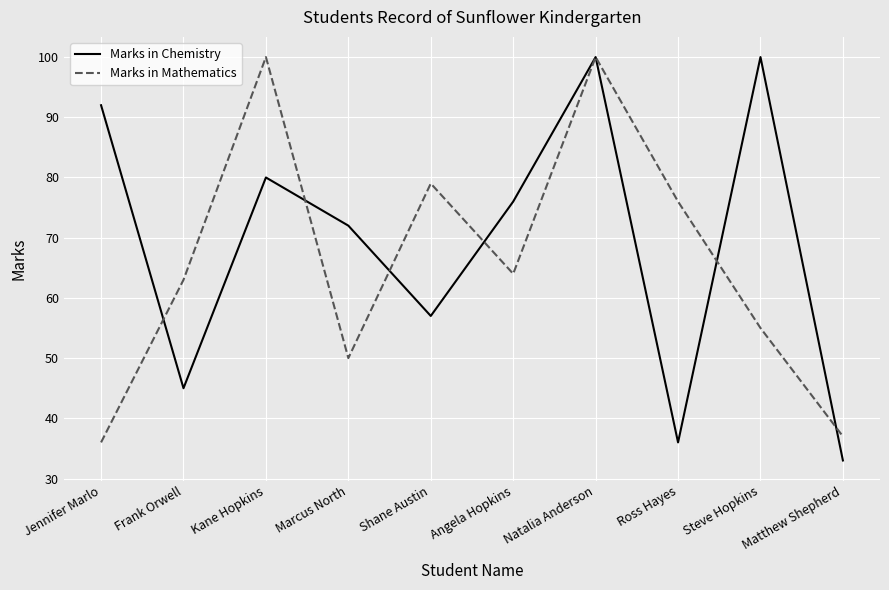

Rank the series by their average value, from highest to lowest.

Marks in Chemistry, Marks in Mathematics